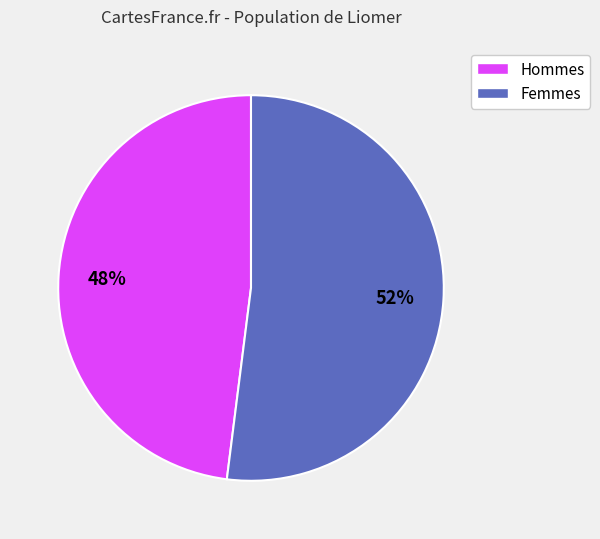

To the nearest percent, what is the difference between the largest and smallest slice percentages?

4%